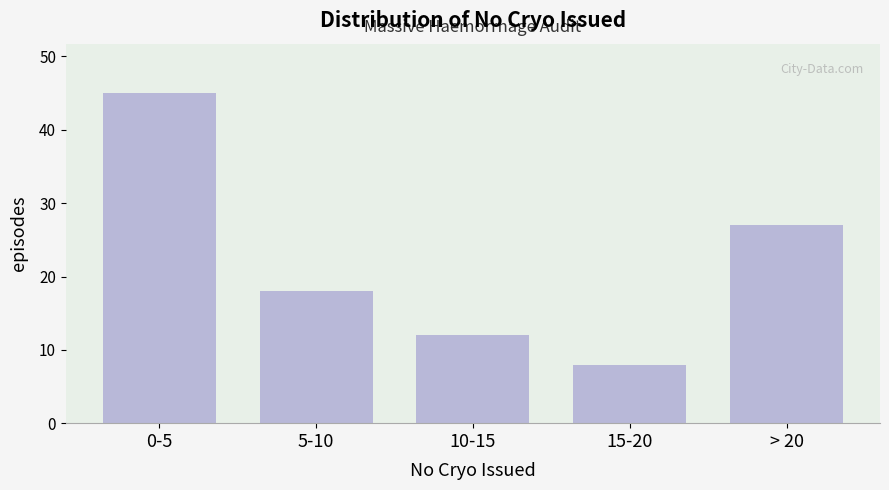

Reading left to right, transcribe all the data shown in this chart.

45	18	12	8	27